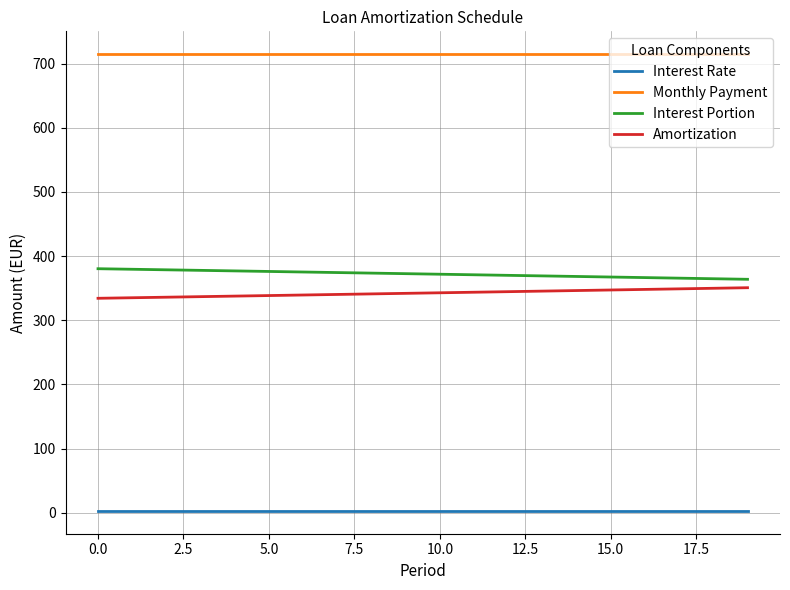

What is the lowest value of the Amortization series?

334.3